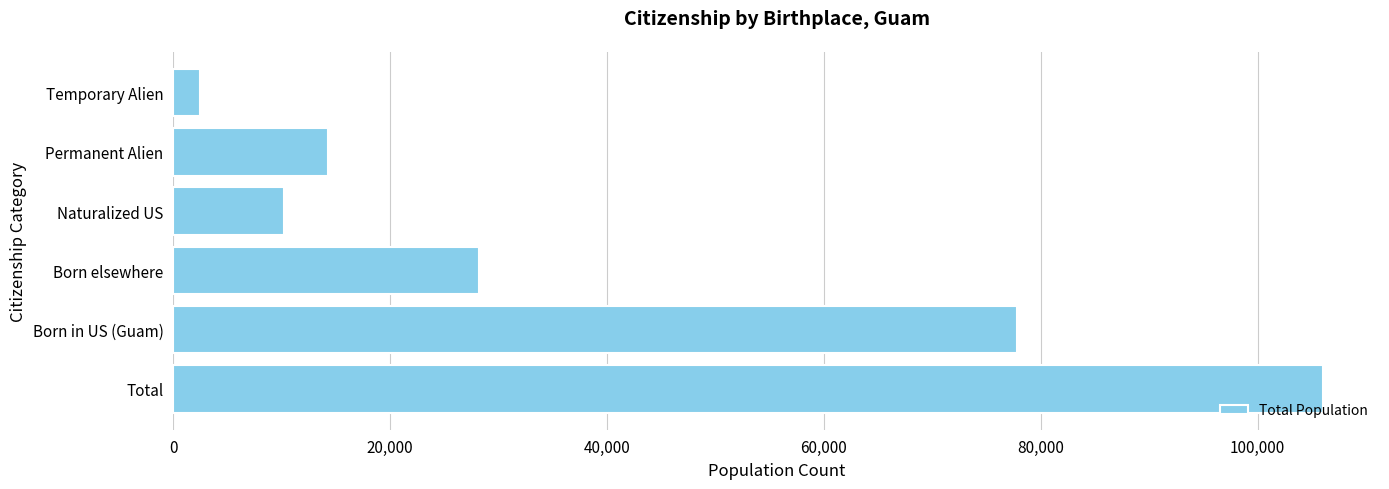

What is the ratio of the value at Born elsewhere to the value at Born in US (Guam)?

0.4